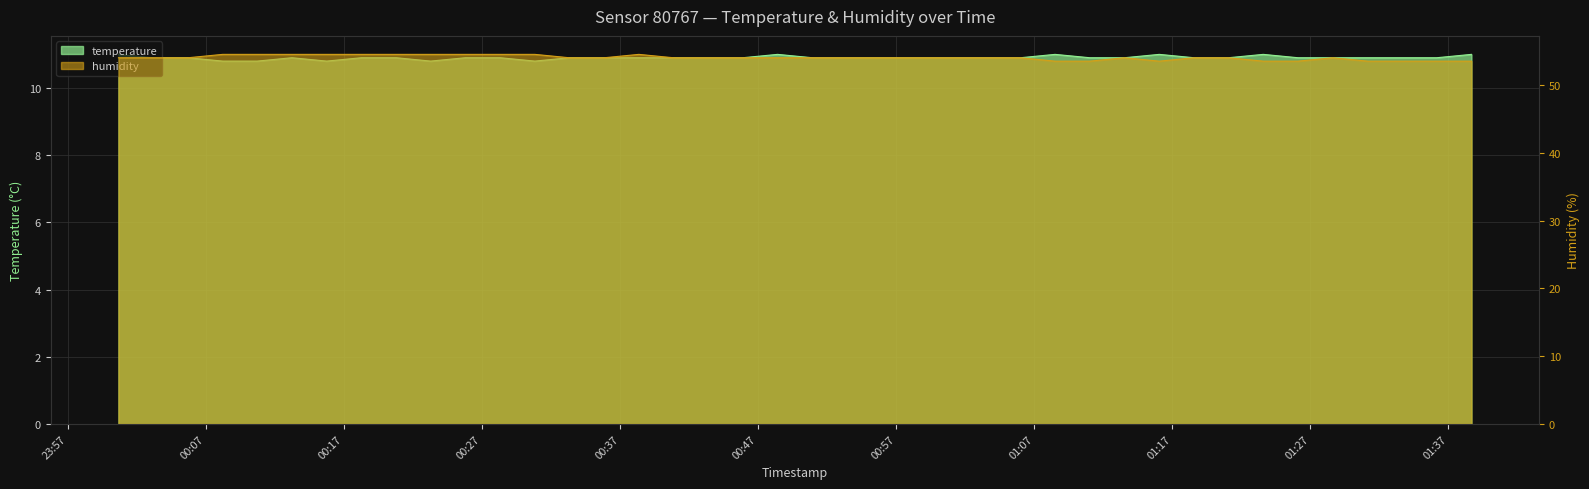

At which label does temperature reach its minimum?

2024-01-16T00:08:13